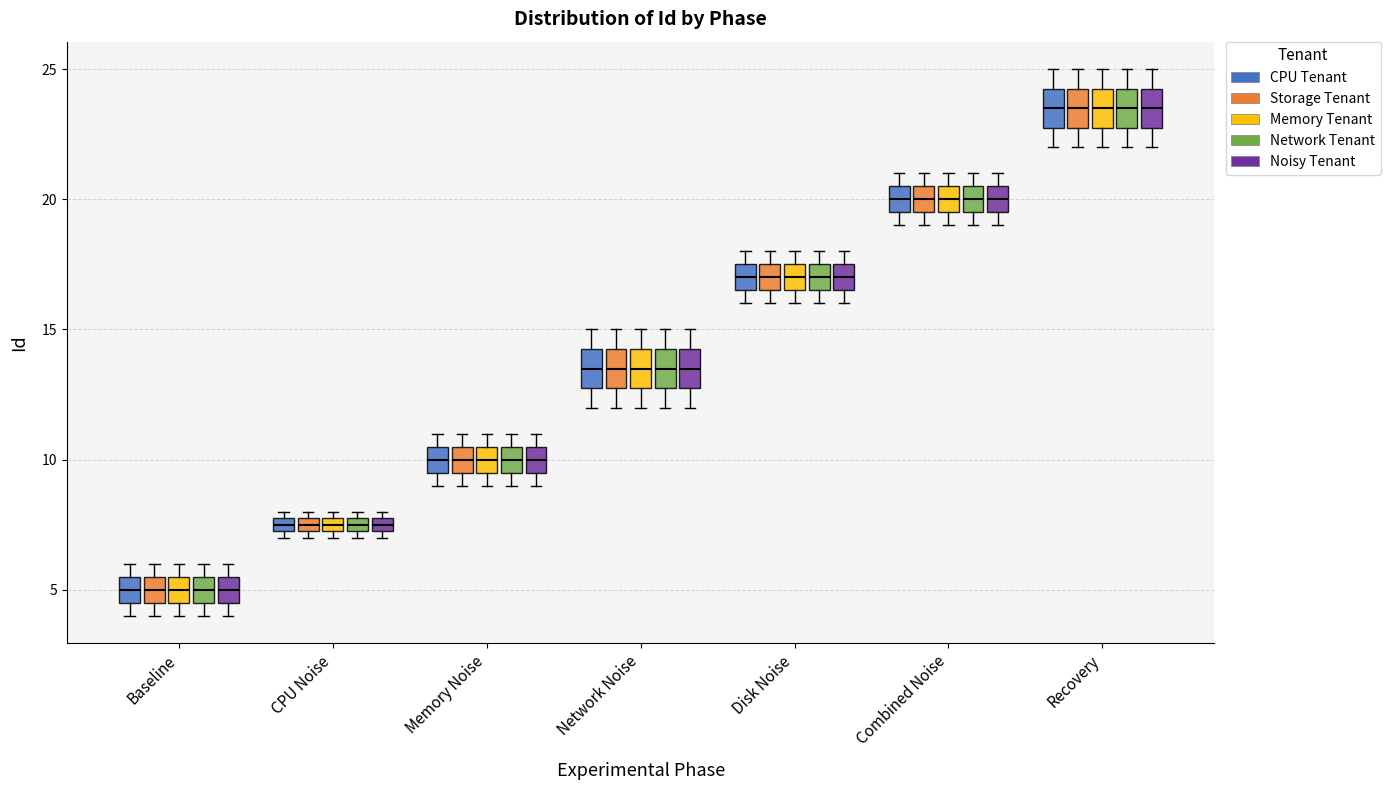

Where does the median line of the box for Network Noise (Memory Tenant) sit on the y-axis? The values are not printed on the chart, so give them approximately, as read against the axis.

13.5